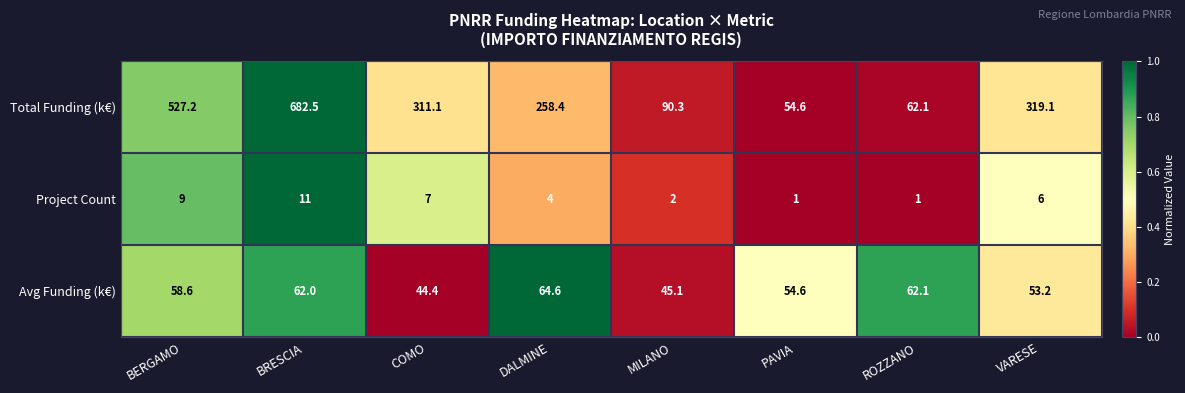

Reading left to right, what are all the values shown in this chart?

Total Funding (k€): BERGAMO=527.2	BRESCIA=682.5	COMO=311.1	DALMINE=258.4	MILANO=90.3	PAVIA=54.6	ROZZANO=62.1	VARESE=319.1
Project Count: BERGAMO=9.0	BRESCIA=11.0	COMO=7.0	DALMINE=4.0	MILANO=2.0	PAVIA=1.0	ROZZANO=1.0	VARESE=6.0
Avg Funding (k€): BERGAMO=58.6	BRESCIA=62.0	COMO=44.4	DALMINE=64.6	MILANO=45.1	PAVIA=54.6	ROZZANO=62.1	VARESE=53.2